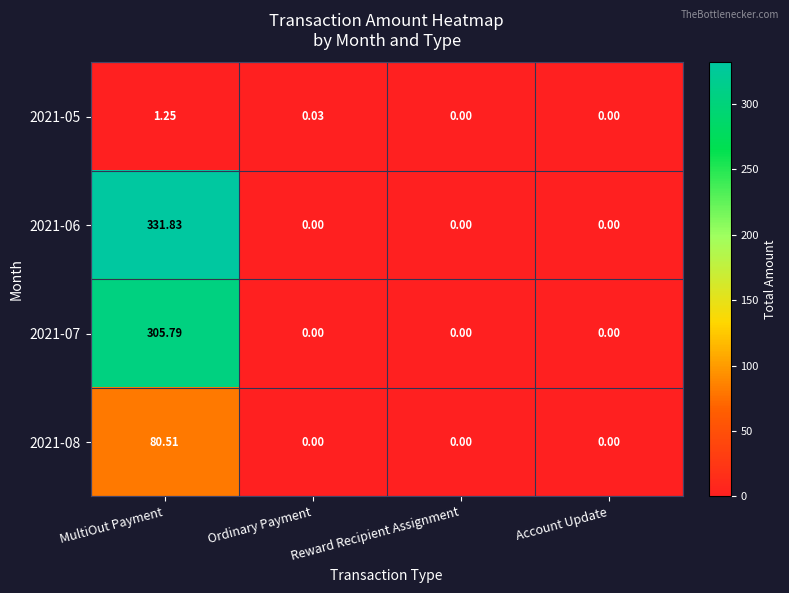

What is the greatest value displayed?

331.8